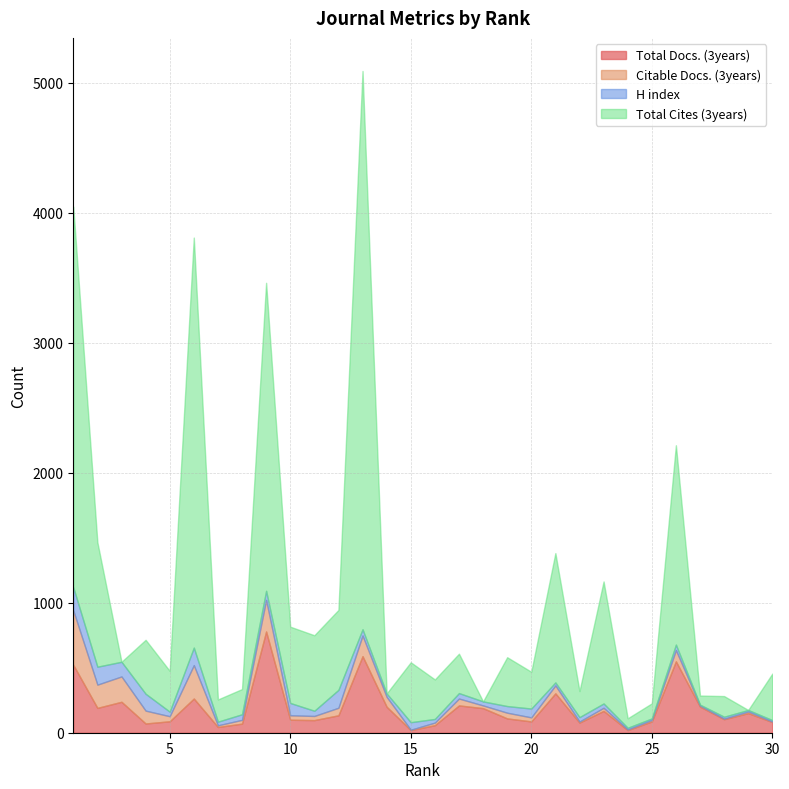

Is the value of H index at 5 greater than the value of Citable Docs. (3years) at 14?

No